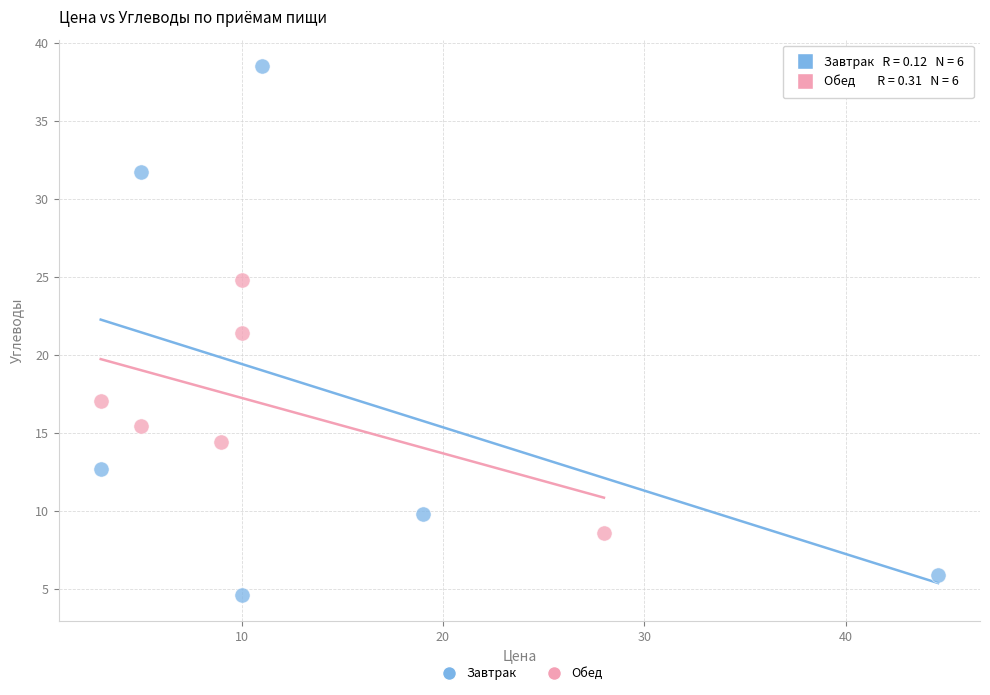

Which series contains the lowest Y value?

Завтрак